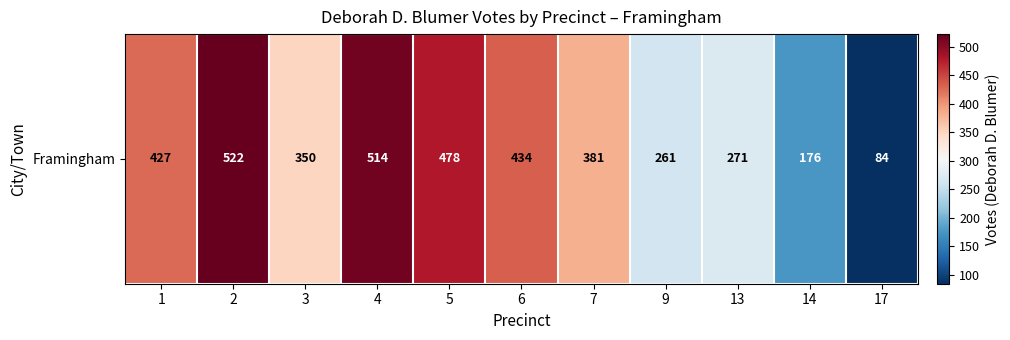

True or false: the data shows 261 at 9.

True